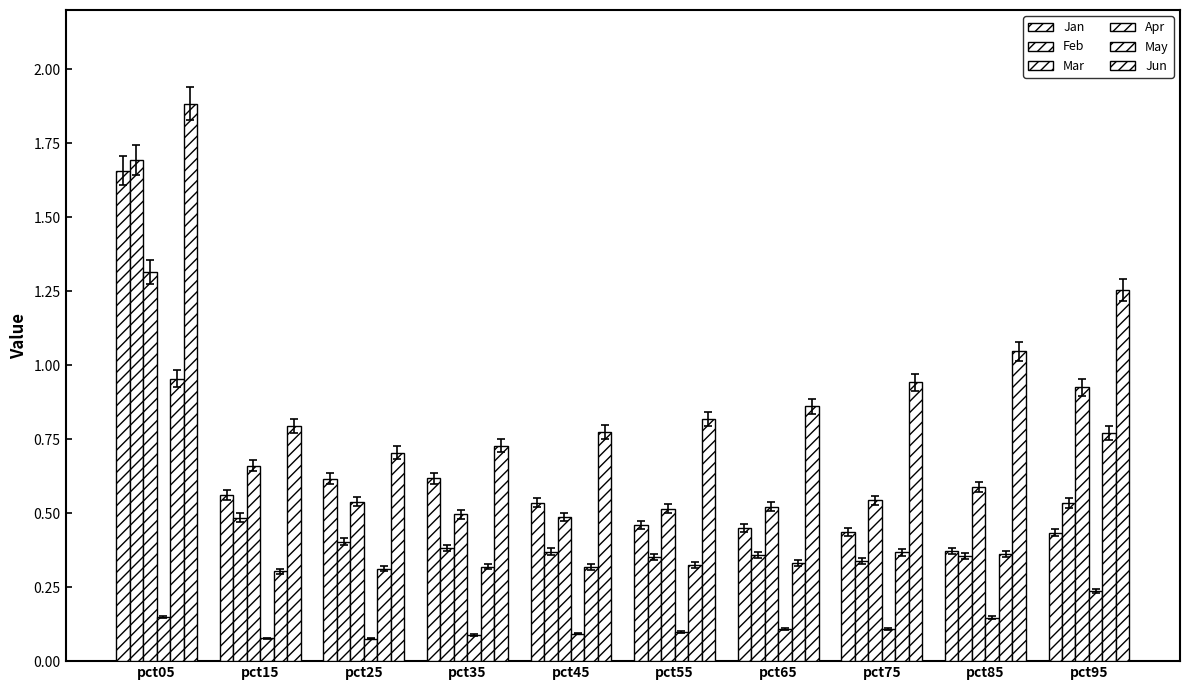

At which category is the sum across all series the highest?

pct05